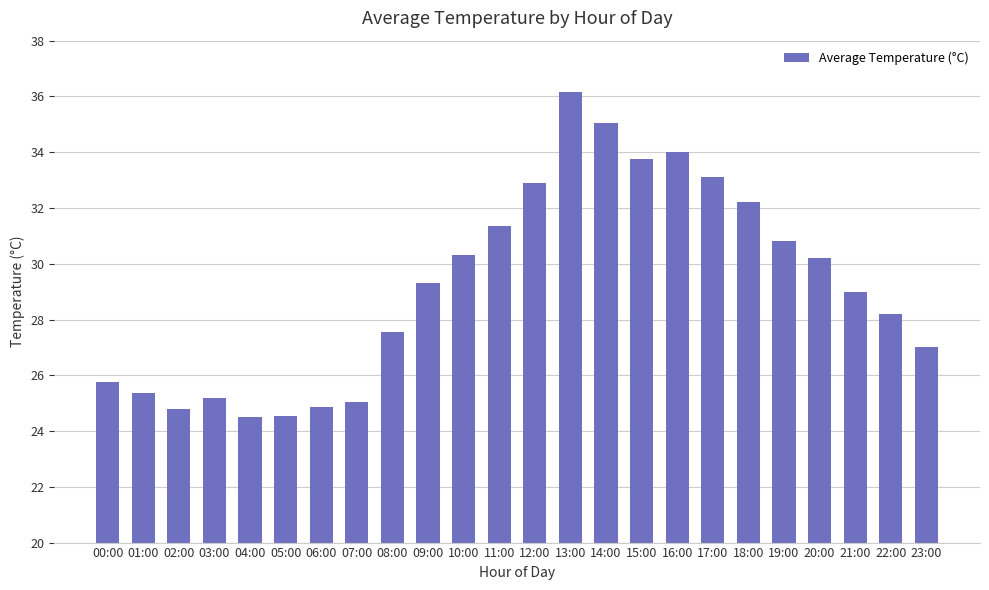

Read the value at 01:00.

25.4